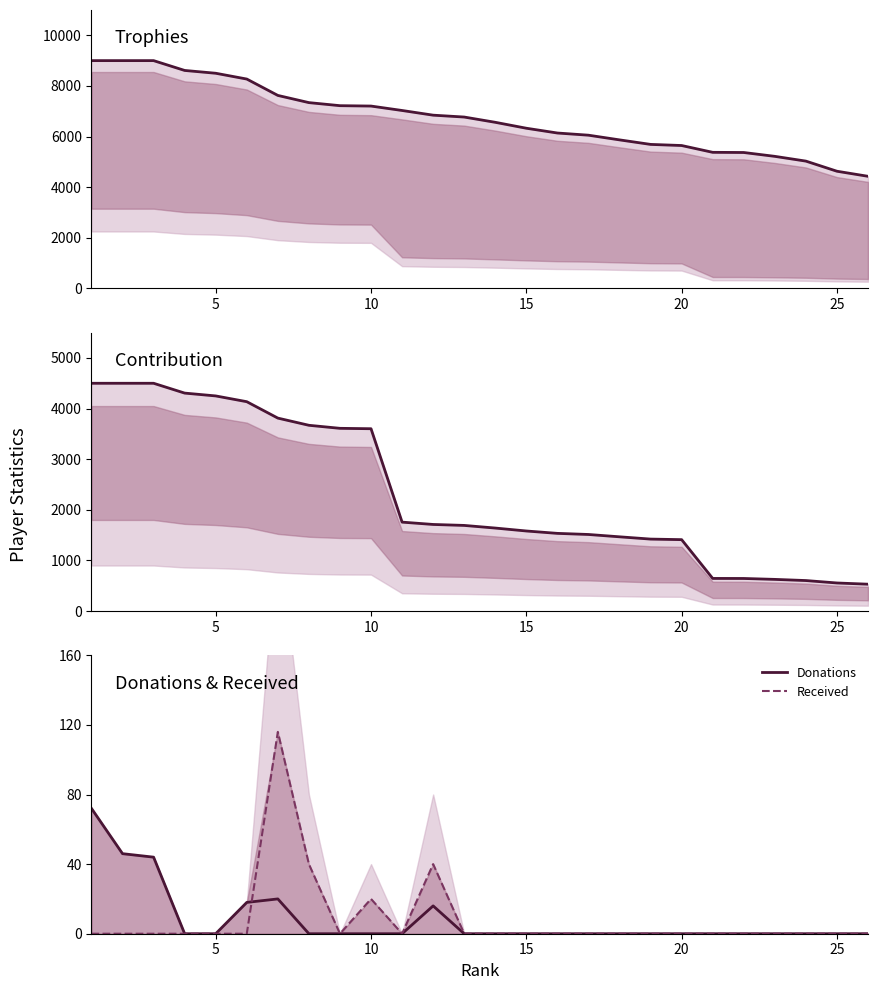

The Donations series shows 0 at 25. True or false?

True